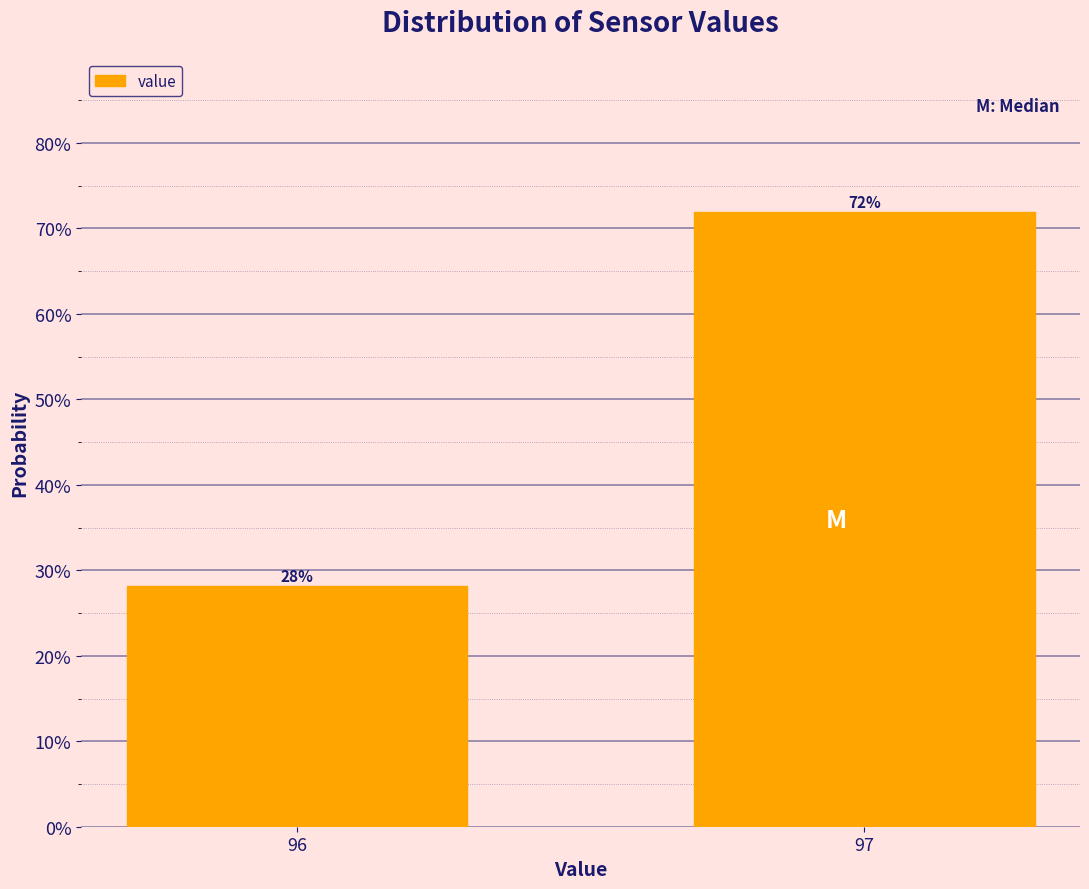

What is the minimum value shown in the chart?

28.1